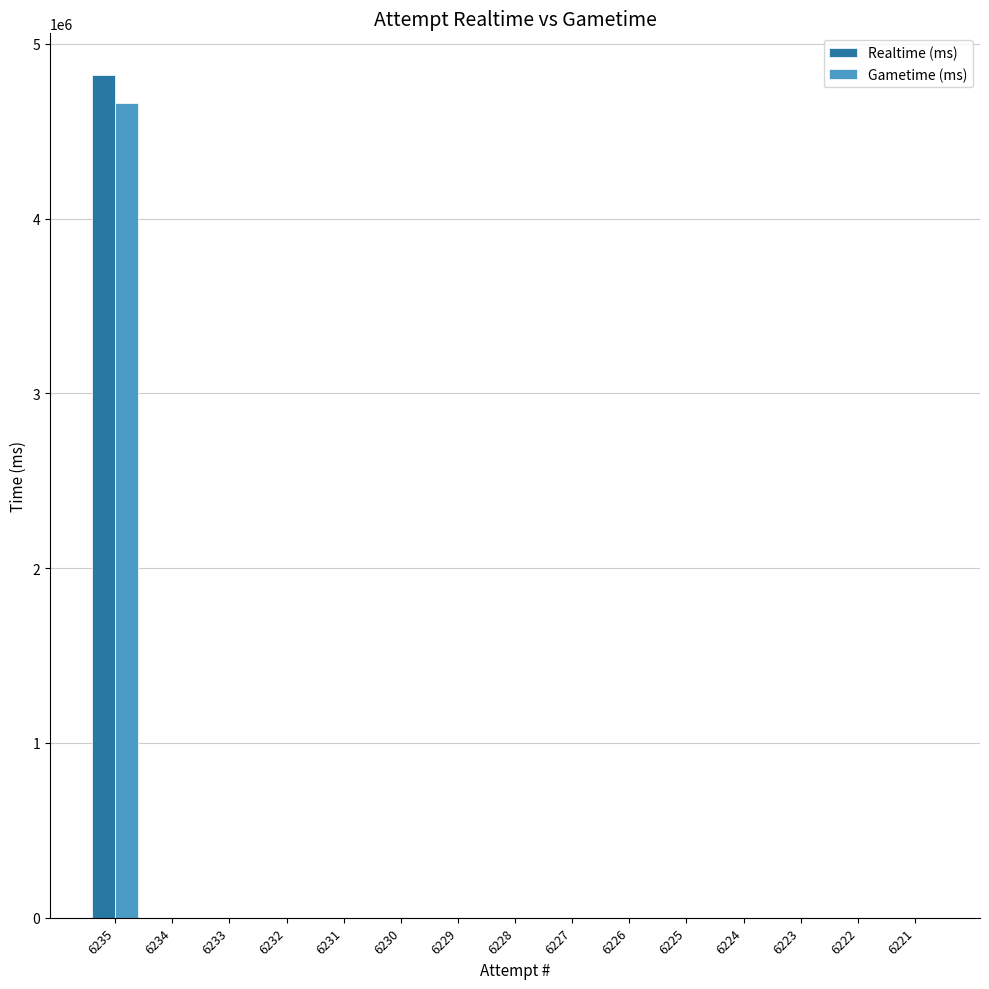

What is the highest value of the Realtime (ms) series?

4819861